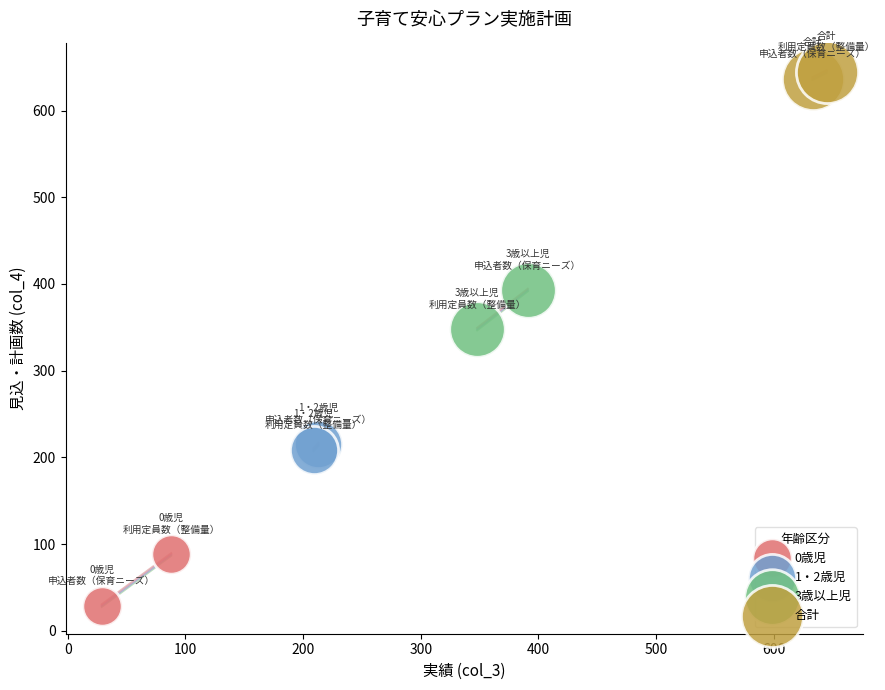

Which series reaches the maximum Y coordinate?

合計